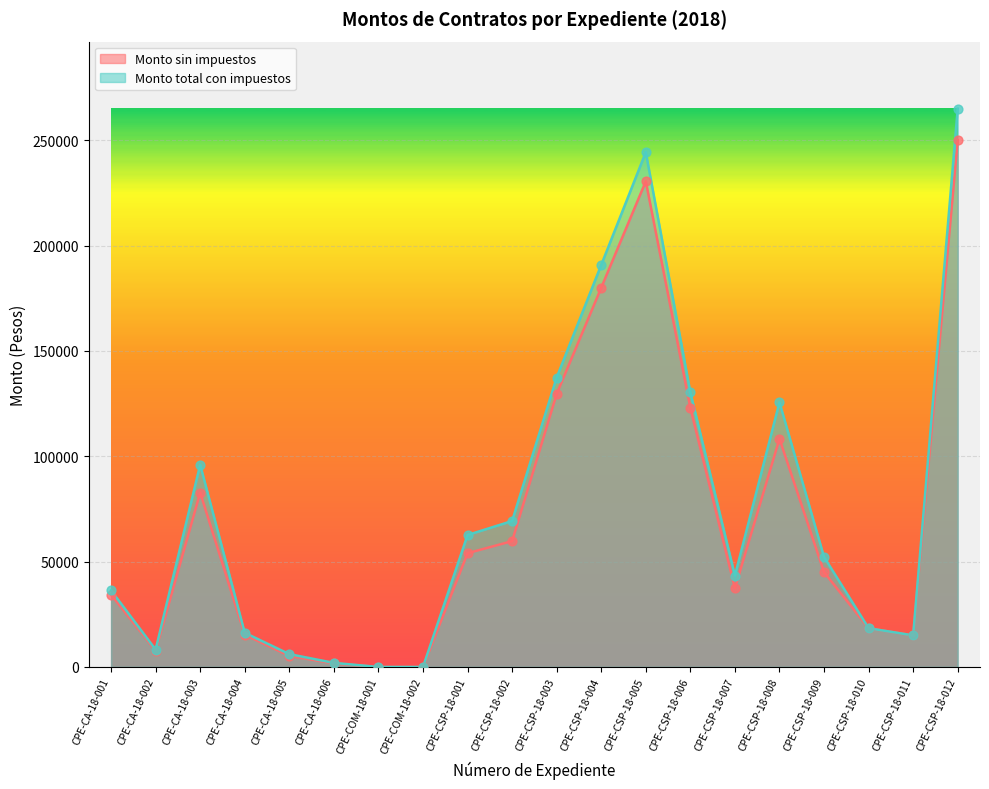

What is the total value across all series at CPE-CSP-18-011?

30000.0